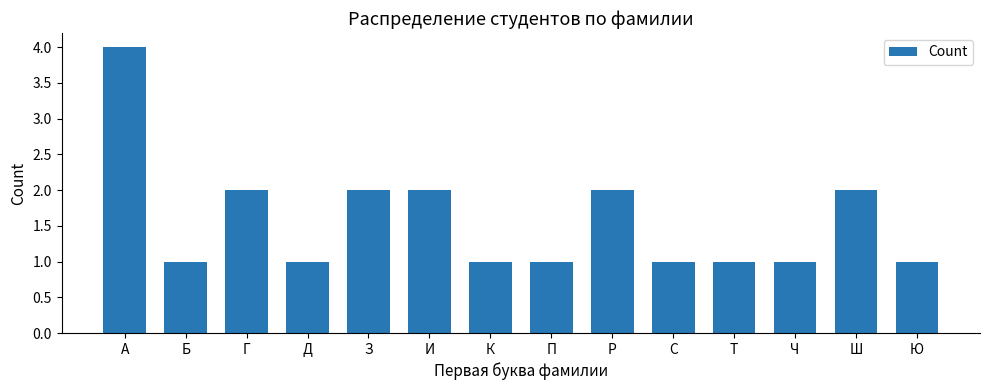

What is the greatest value displayed?

4